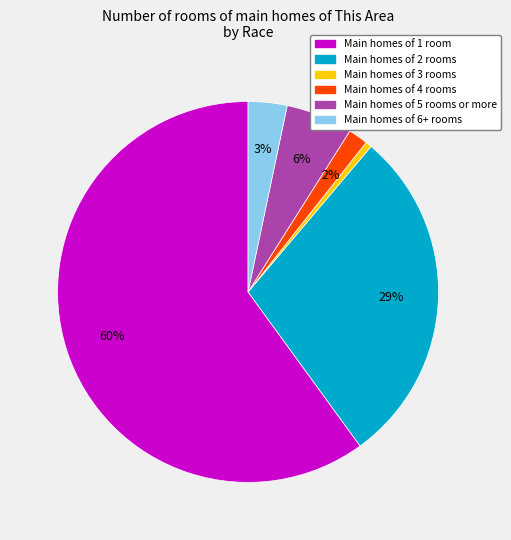

Count the number of slices in the pie.

6